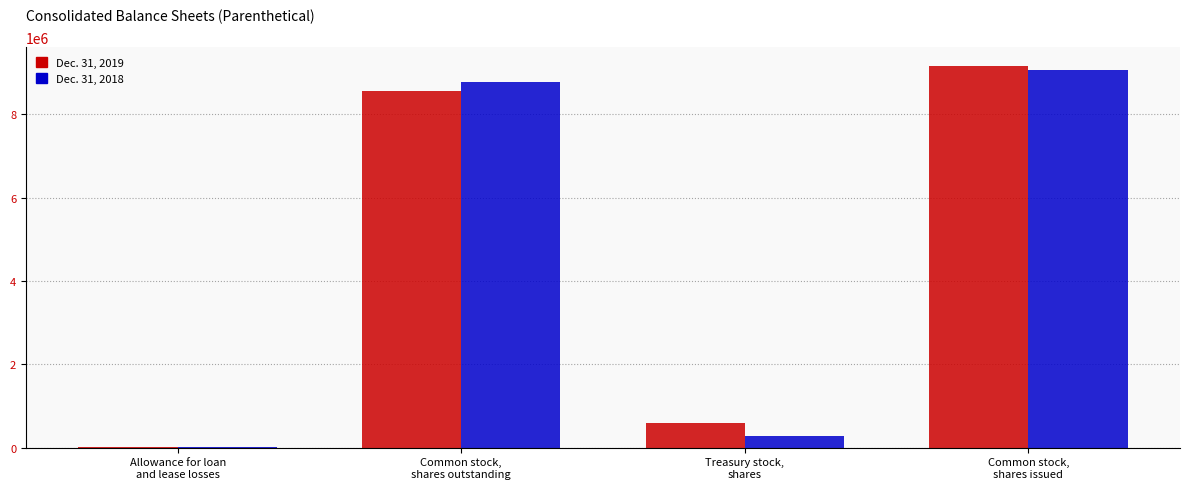

Read the Dec. 31, 2018 value at Allowance for loan
and lease losses.

20425